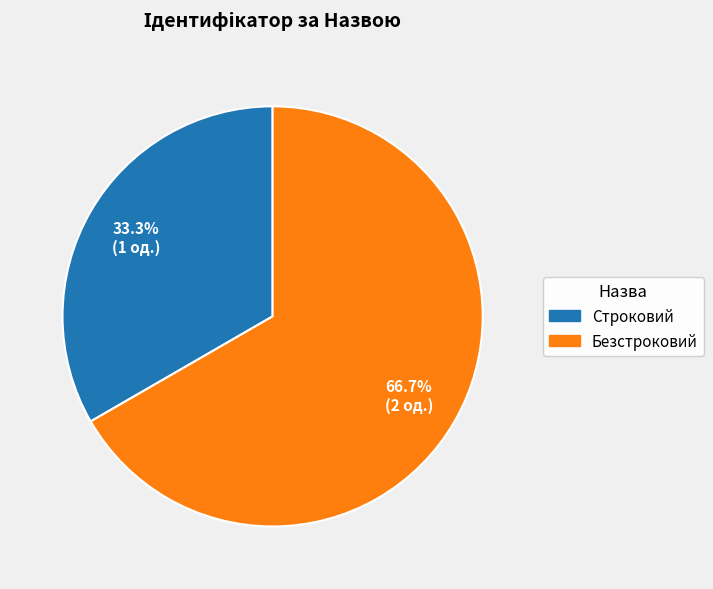

True or false: Строковий accounts for 20% of the total.

False